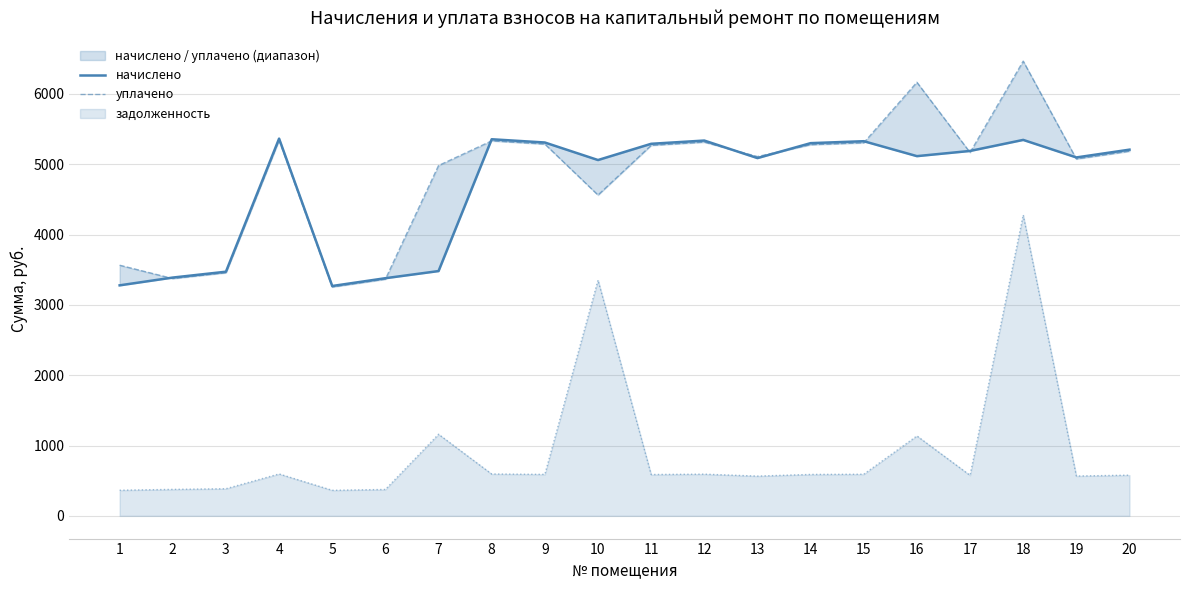

True or false: начислено and уплачено intersect in this chart.

True